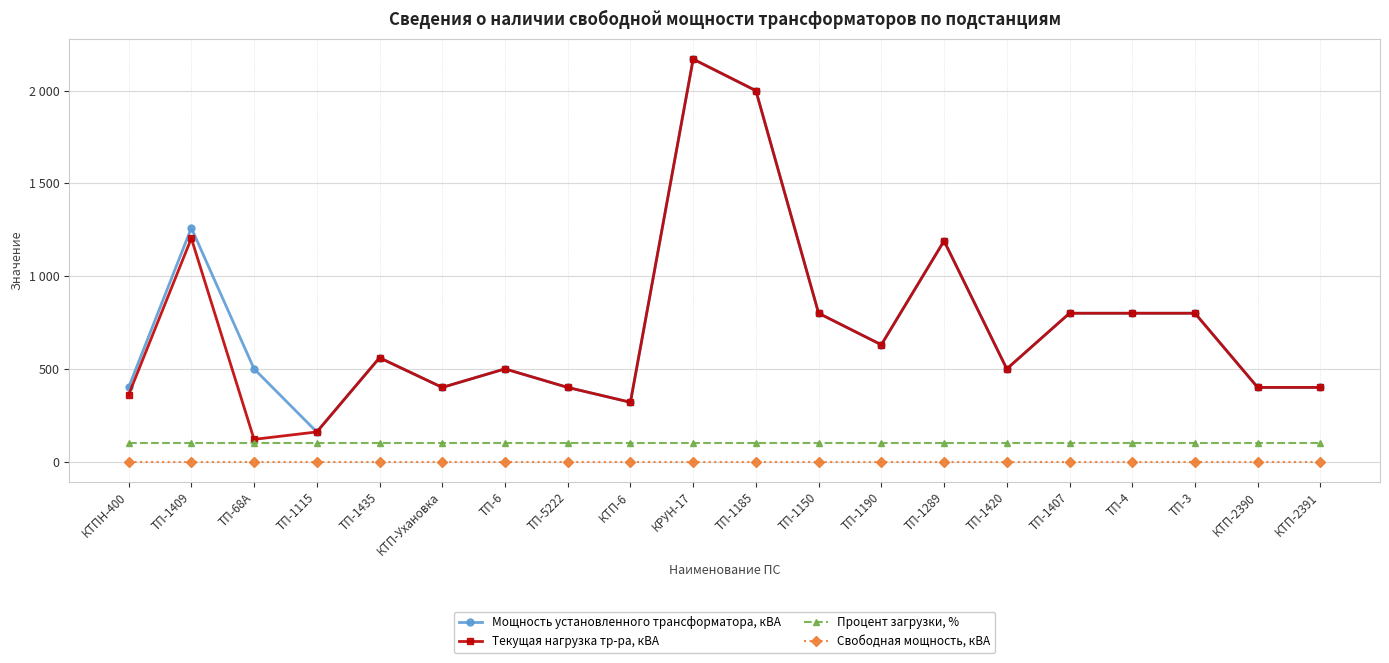

Rank the categories by Свободная мощность, кВА value from lowest to highest.

КТПН-400, ТП-1409, ТП-68А, ТП-1115, ТП-1435, КТП-Ухановка, ТП-6, ТП-5222, КТП-6, КРУН-17, ТП-1185, ТП-1150, ТП-1190, ТП-1289, ТП-1420, ТП-1407, ТП-4, ТП-3, КТП-2390, КТП-2391